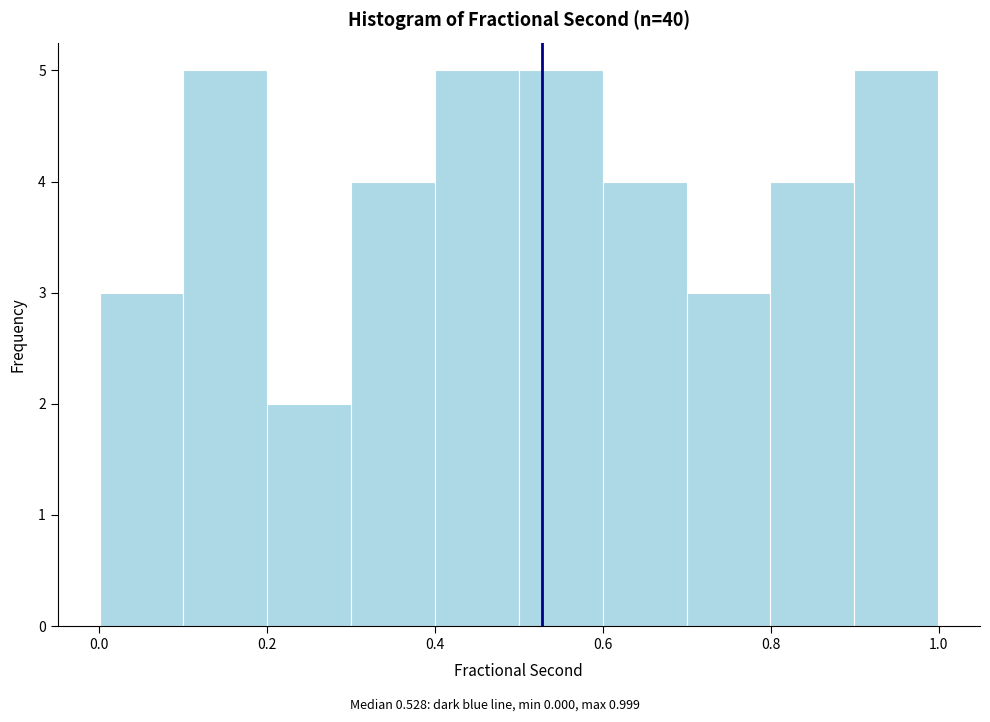

How tall is the bar that spans 0.5 to 0.6 on the x-axis? Neither the bar edges nor the heights are printed on the chart, so give them approximately, as read against the axes.

5